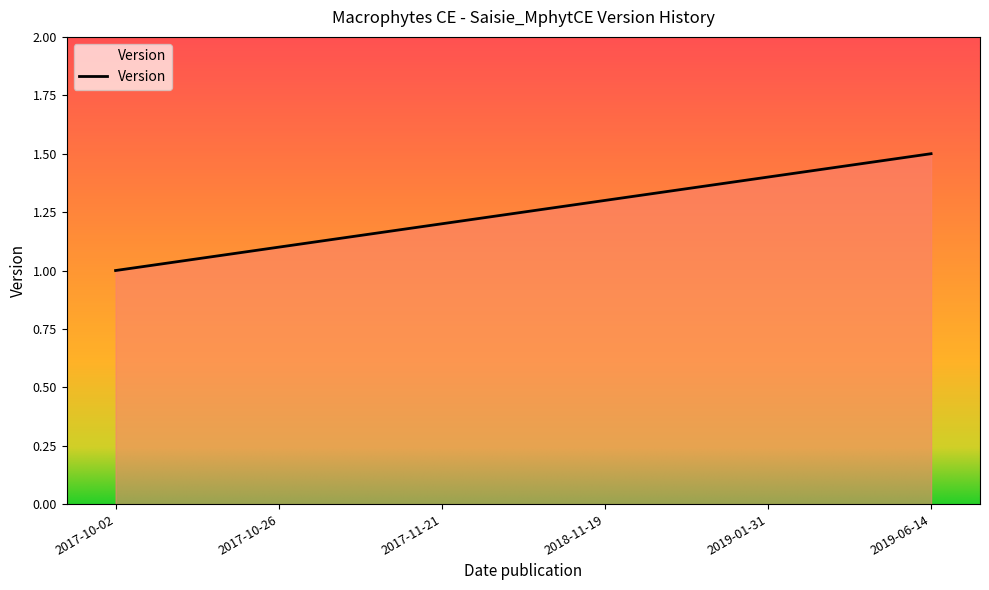

What is the difference between the maximum and minimum values?

0.5